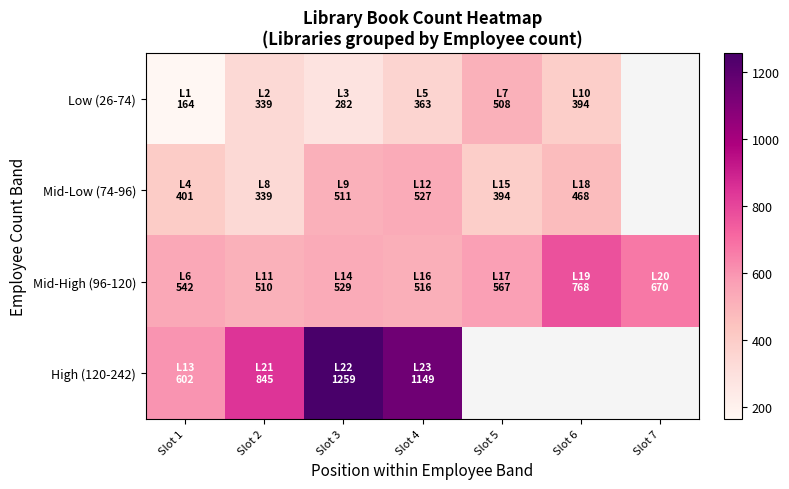

How many data points in Low (26-74) are less than 363?

3